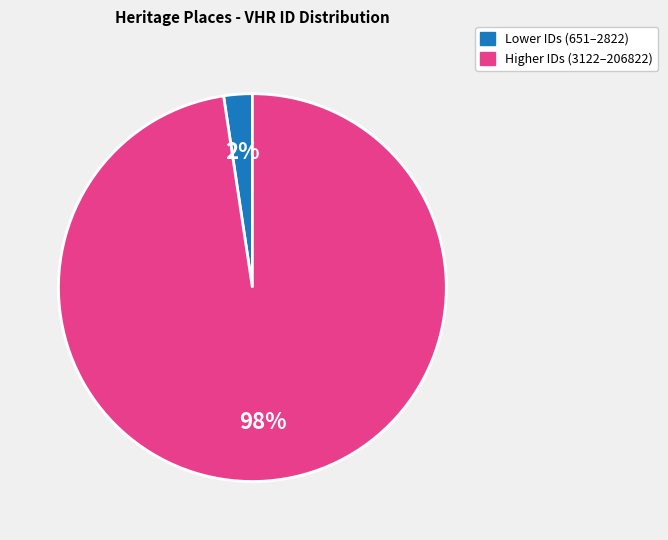

Does any single category account for the majority?

Yes